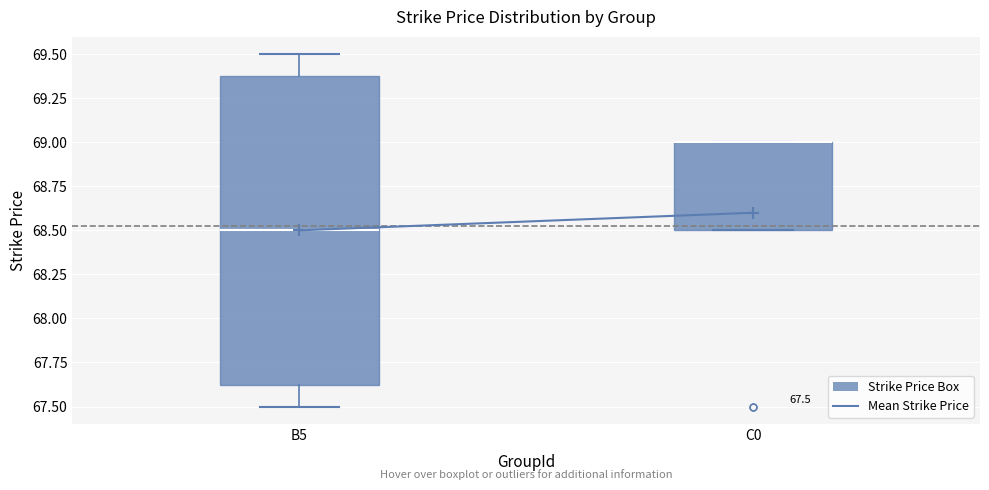

Which box is the tallest, from its lower edge to its upper edge?

B5